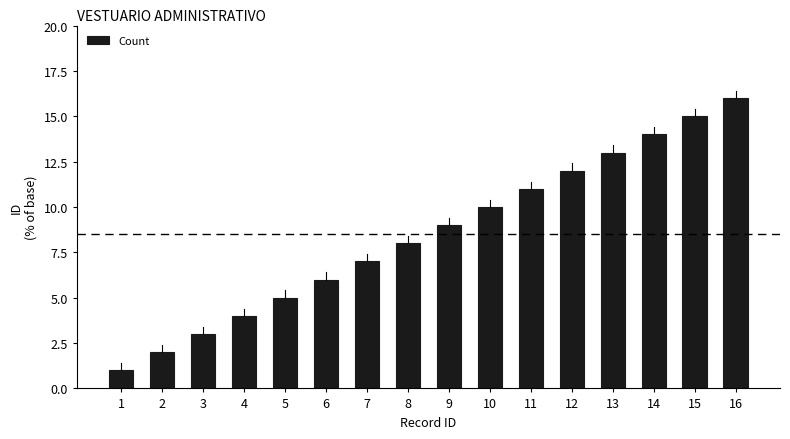

What is the change in value from 8 to 10?

+2